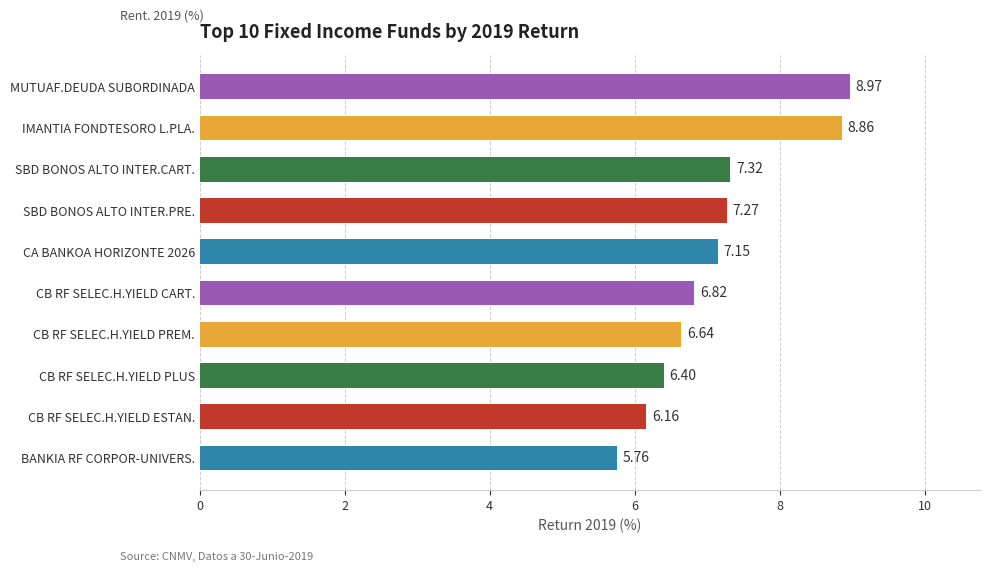

Approximately how many times larger is the value at BANKIA RF CORPOR-UNIVERS. compared to SBD BONOS ALTO INTER.PRE.?

0.8